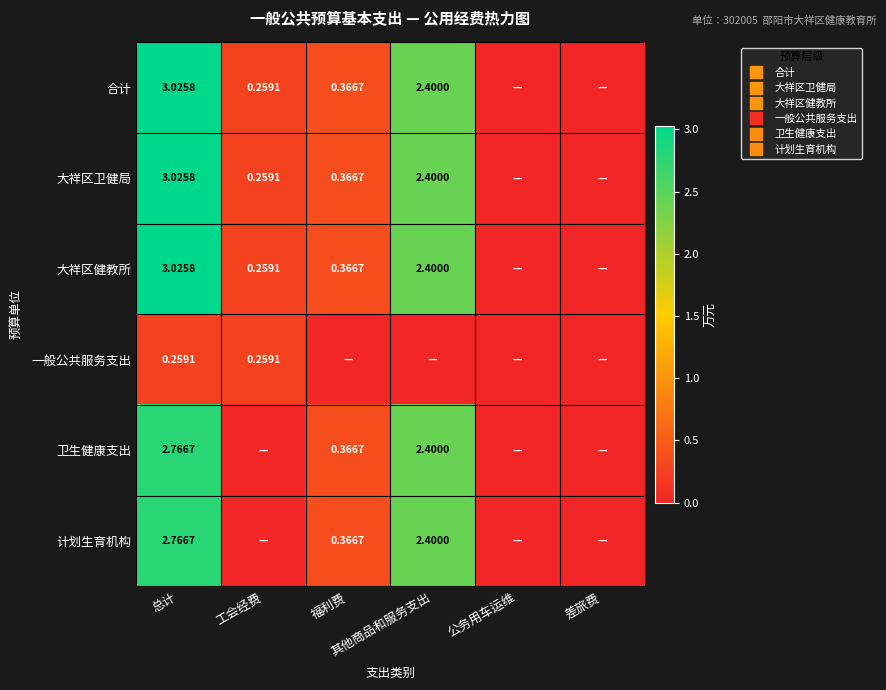

At 工会经费, list the series in order from smallest to largest.

卫生健康支出, 计划生育机构, 合计, 大祥区卫健局, 大祥区健教所, 一般公共服务支出